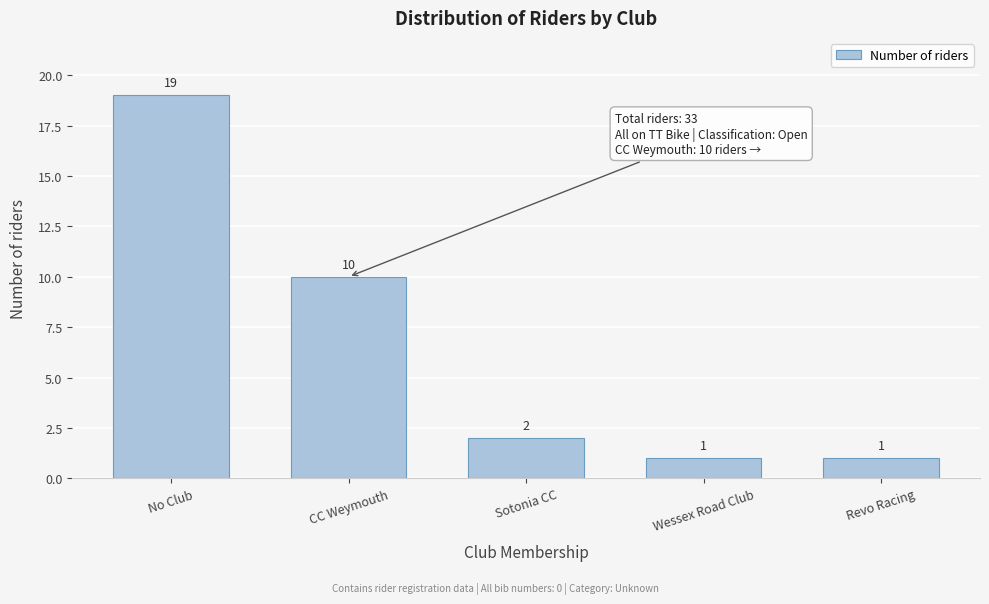

Reading right to left, list all the values displayed in this chart.

1	1	2	10	19